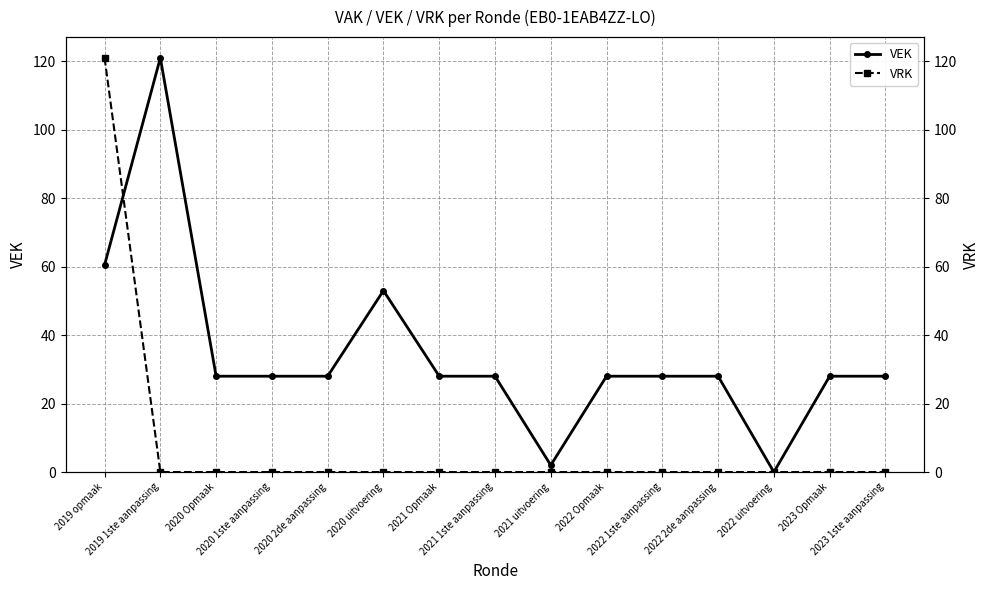

Which has a higher value, 2023 1ste aanpassing or 2022 1ste aanpassing?

2023 1ste aanpassing